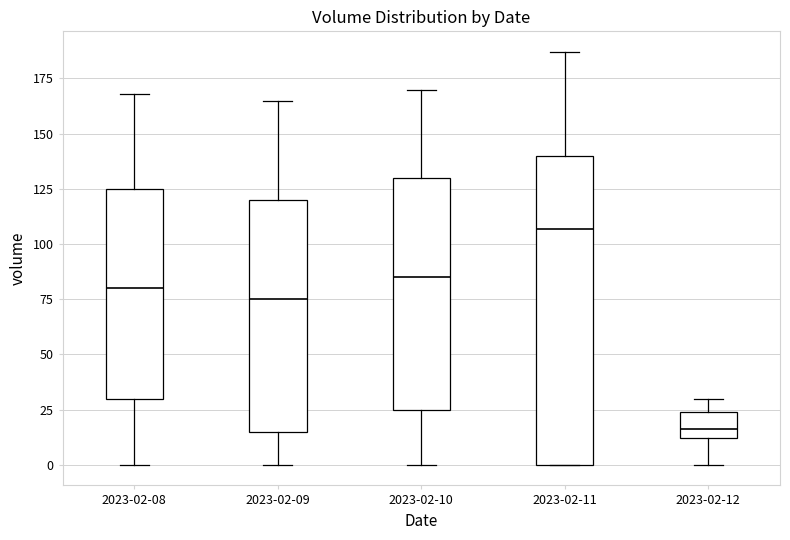

Reading left to right, read every box against the y-axis: the position of its median line, the range the box covers, and the ends of its whiskers. The values are not printed on the chart, so give them approximately, as read against the axis.

2023-02-08: median 80, box 30 to 125, whiskers 0 to 170
2023-02-09: median 75, box 15 to 120, whiskers 0 to 165
2023-02-10: median 85, box 25 to 130, whiskers 0 to 170
2023-02-11: median 105, box 0 to 140, whiskers 0 to 185
2023-02-12: median 15, box 10 to 25, whiskers 0 to 30